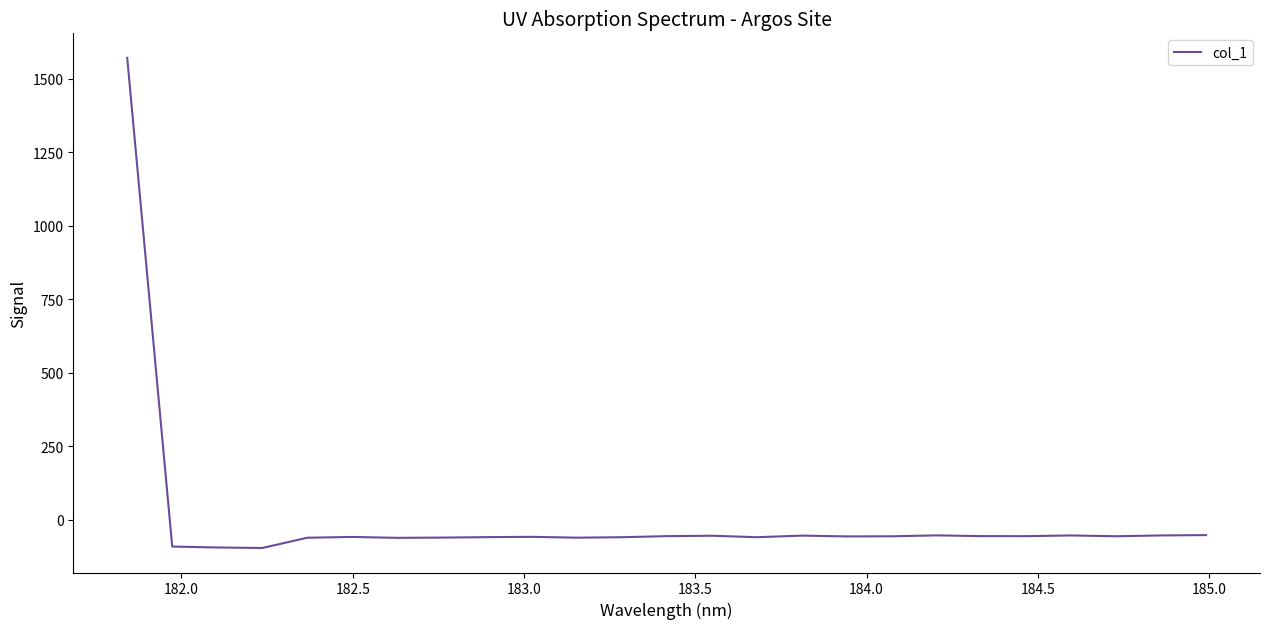

What is the difference between the maximum and minimum values?

1667.2